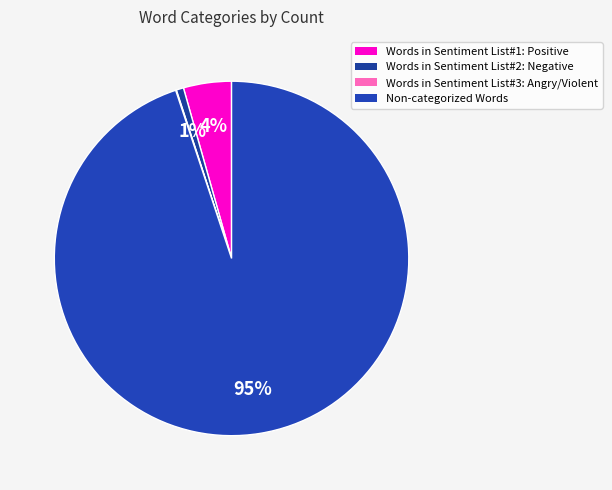

Which category accounts for the majority?

Non-categorized Words